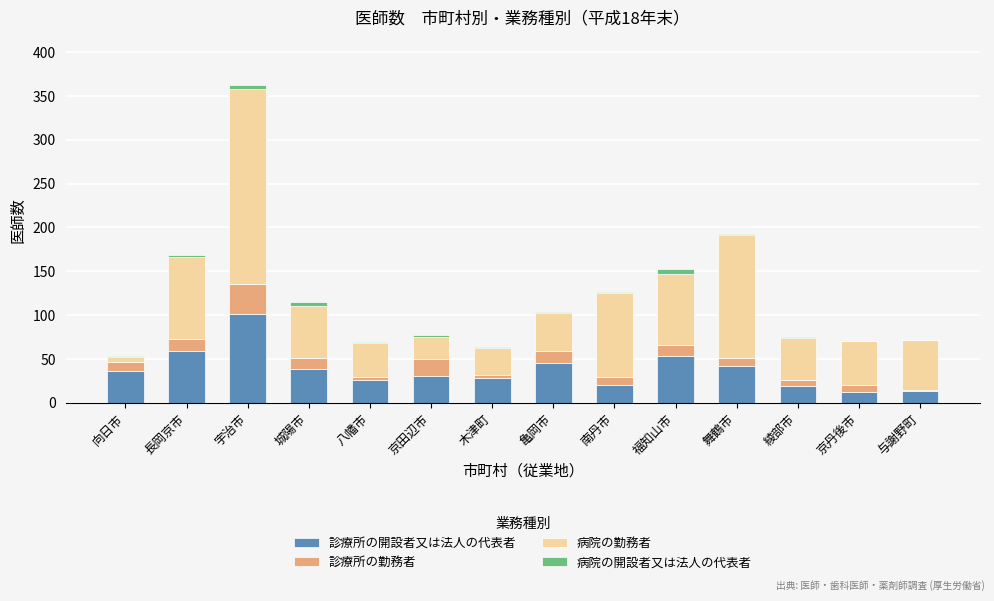

What is the highest value of the 診療所の開設者又は法人の代表者 series?

101